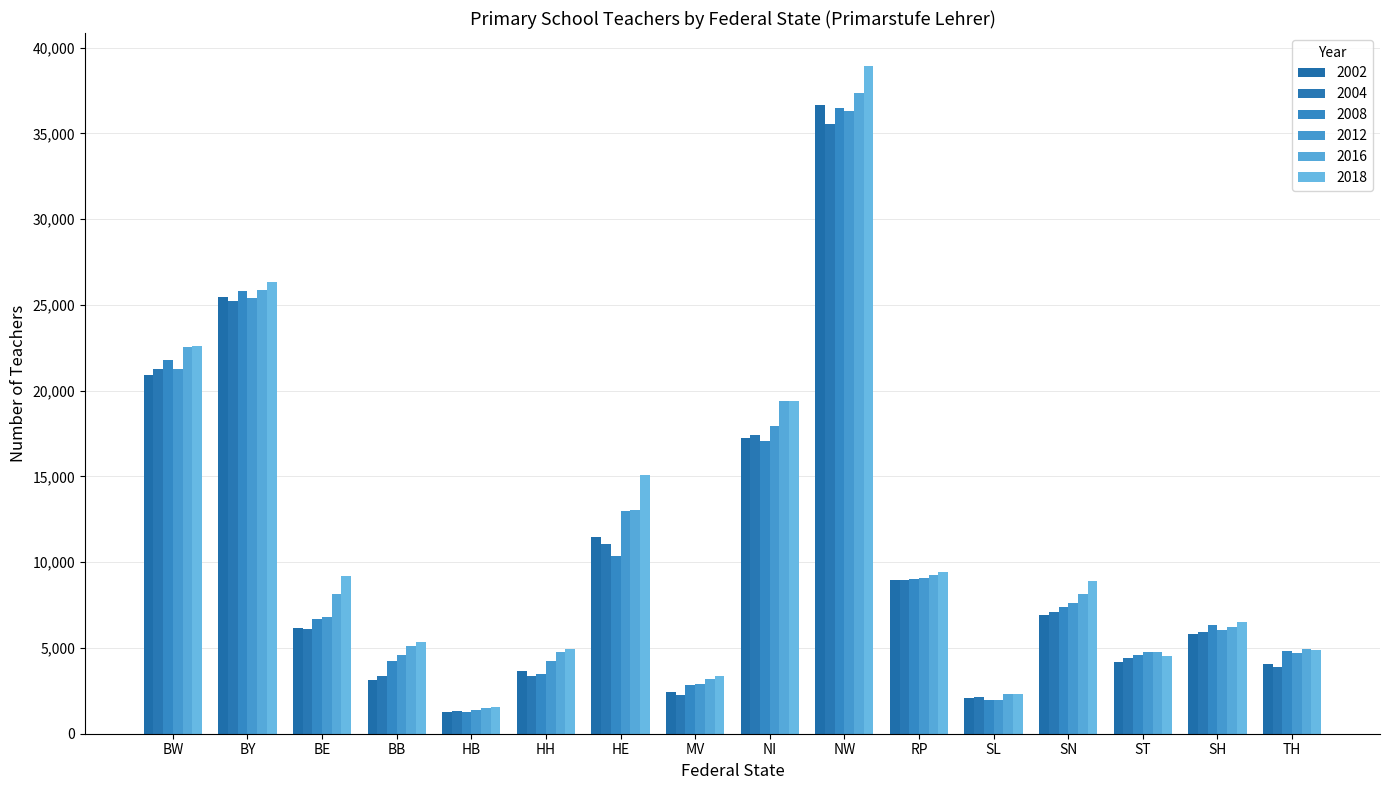

How many bars are there in each group?

6